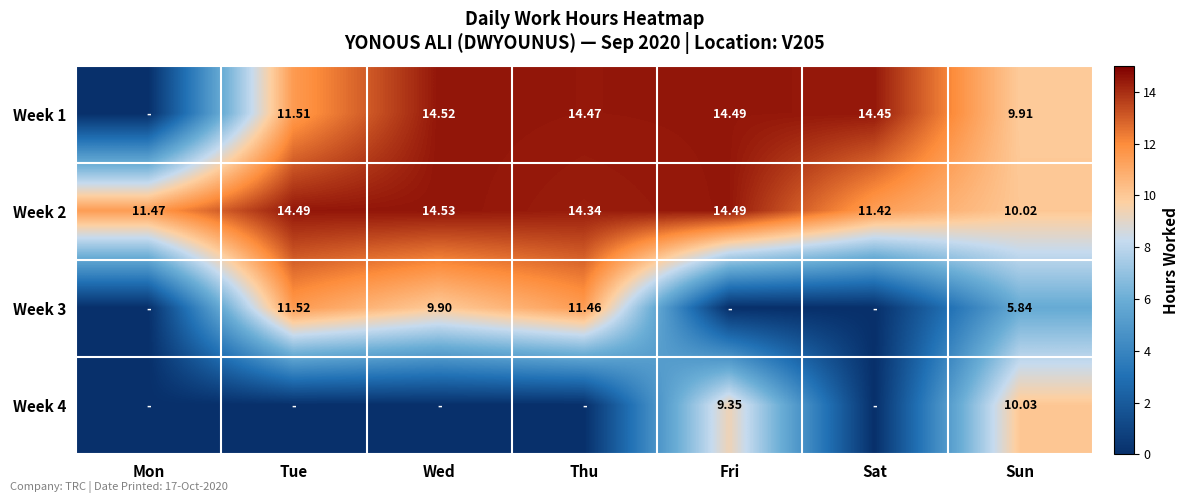

Where does the Week 2 series first go above 14?

Tue